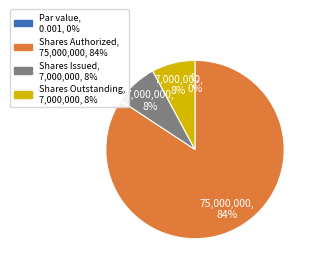

To the nearest percent, what percentage of the pie is Common Stock, Shares Issued?

8%